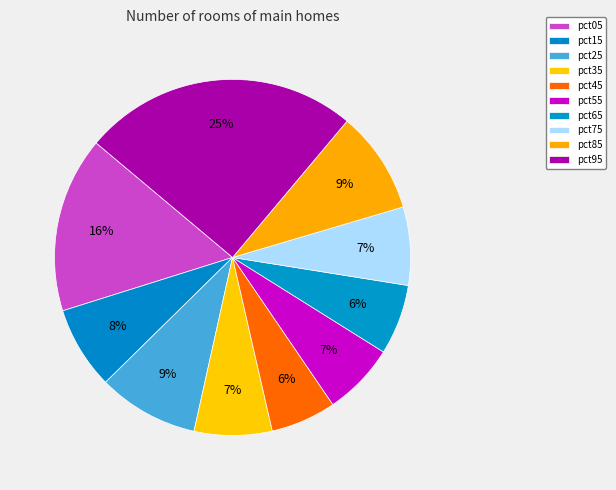

Is there any slice that represents more than half of the pie?

No